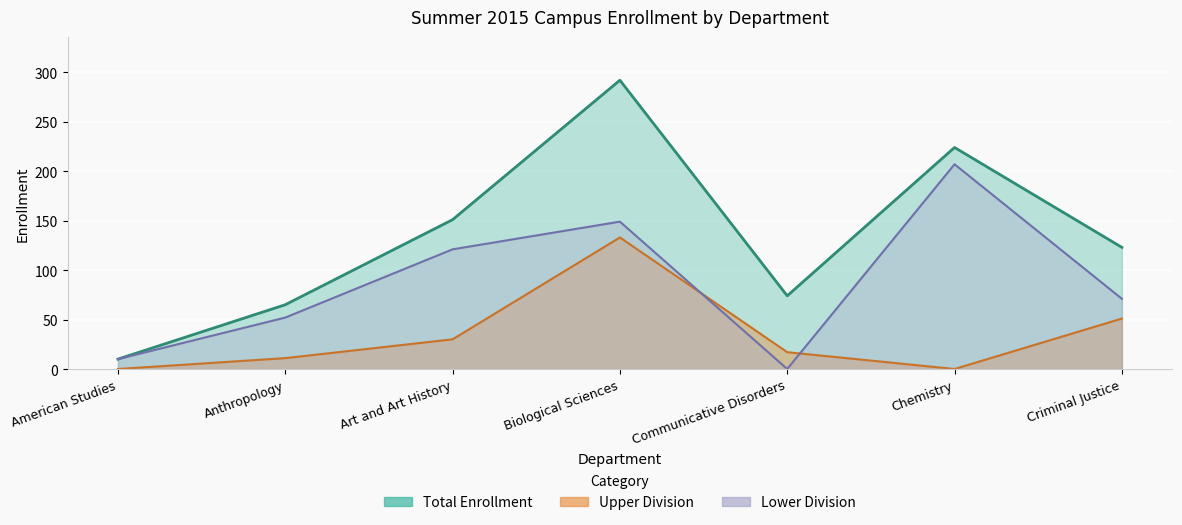

How many data points does each series have?

7